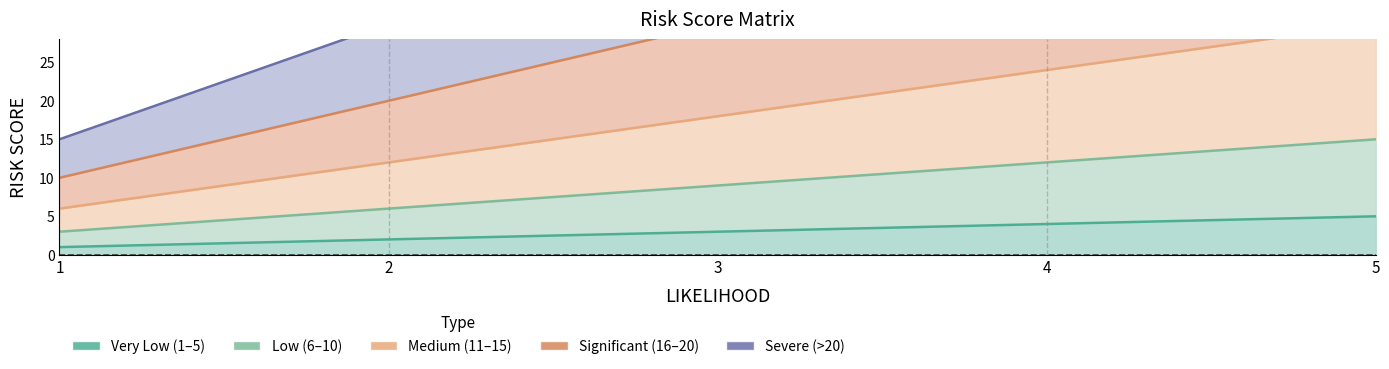

How many data points does each series have?

5